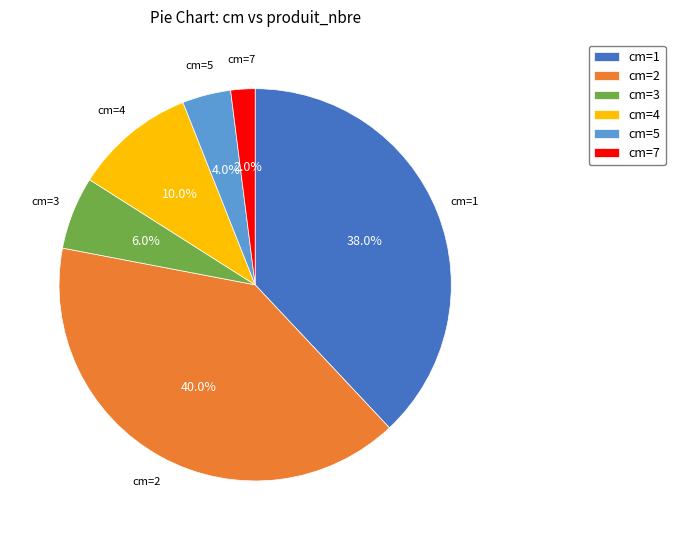

Is the sum of cm=4 and cm=5 greater than half?

No